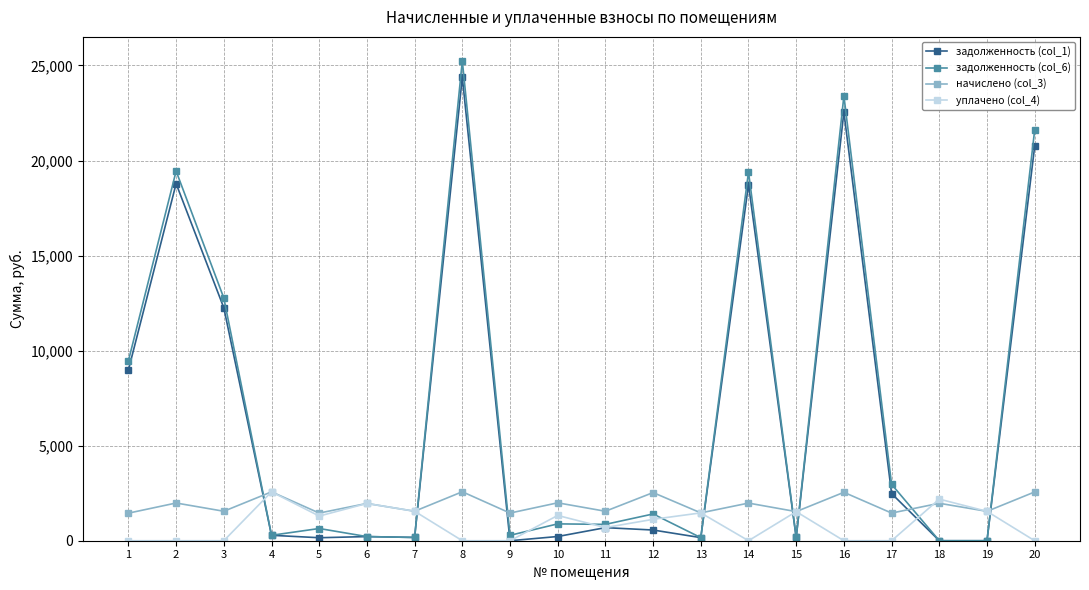

Which series has the largest range (max minus min)?

задолженность (col_6)